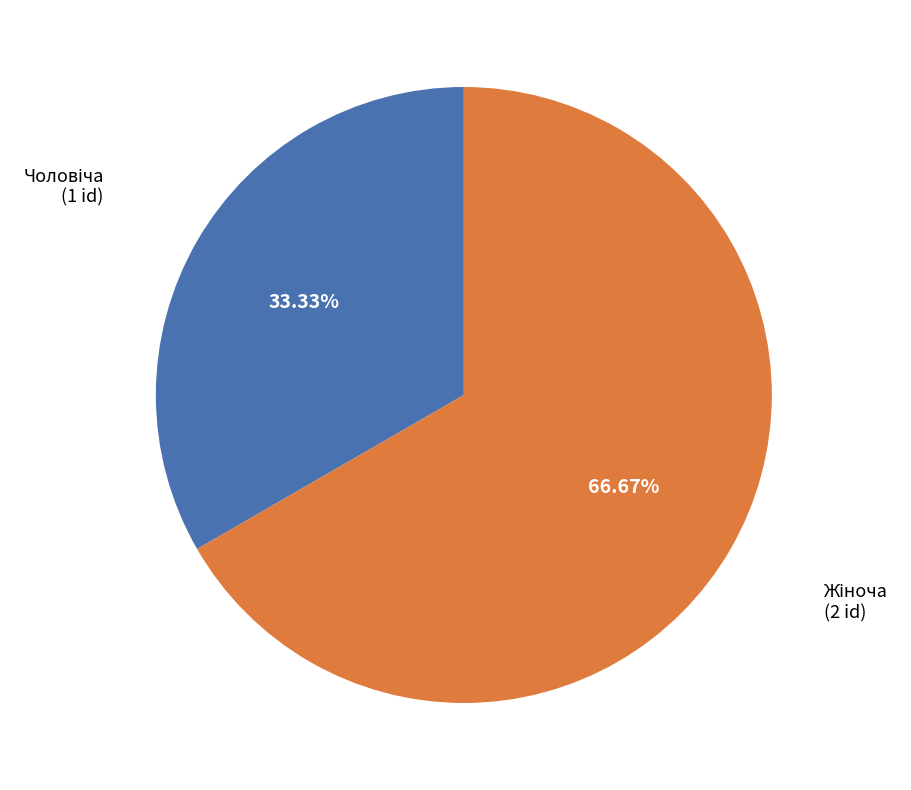

Is there a majority slice in this chart?

Yes